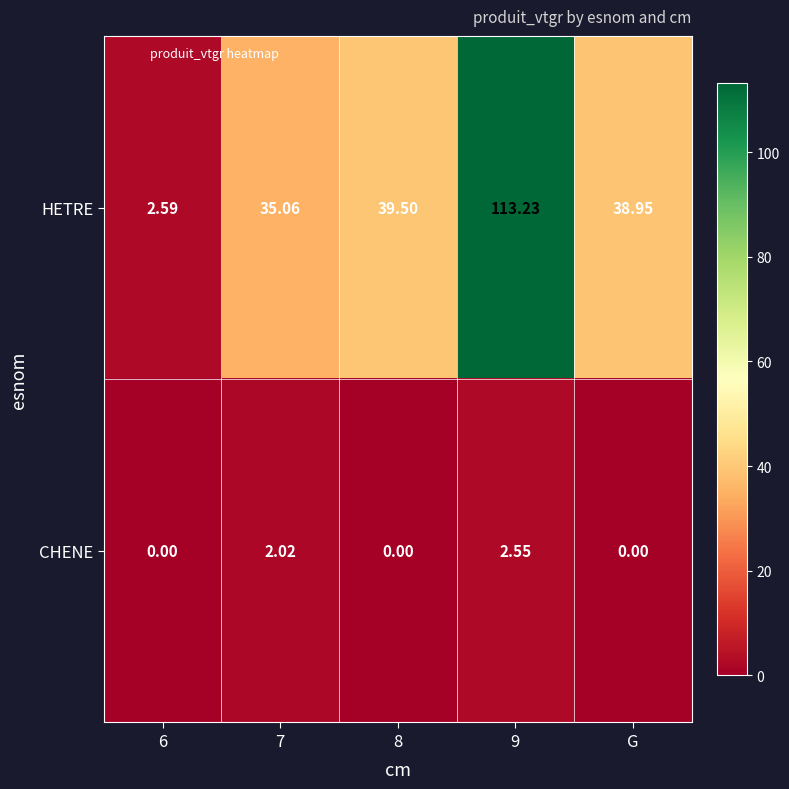

List the series in order of their peak value, highest first.

HETRE, CHENE